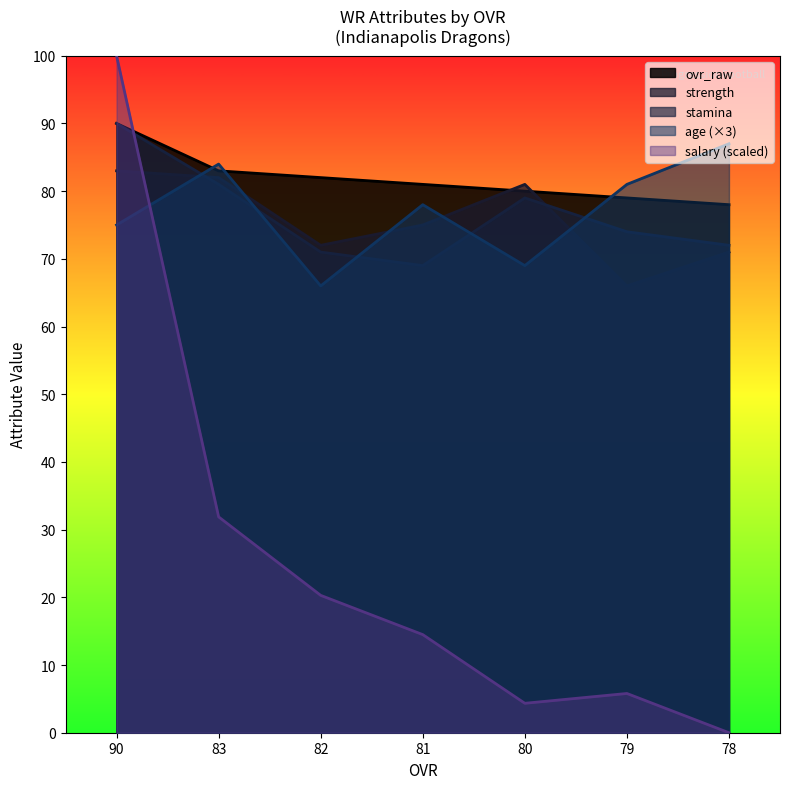

What is the sum of the age values at 83 and 90?

159.0